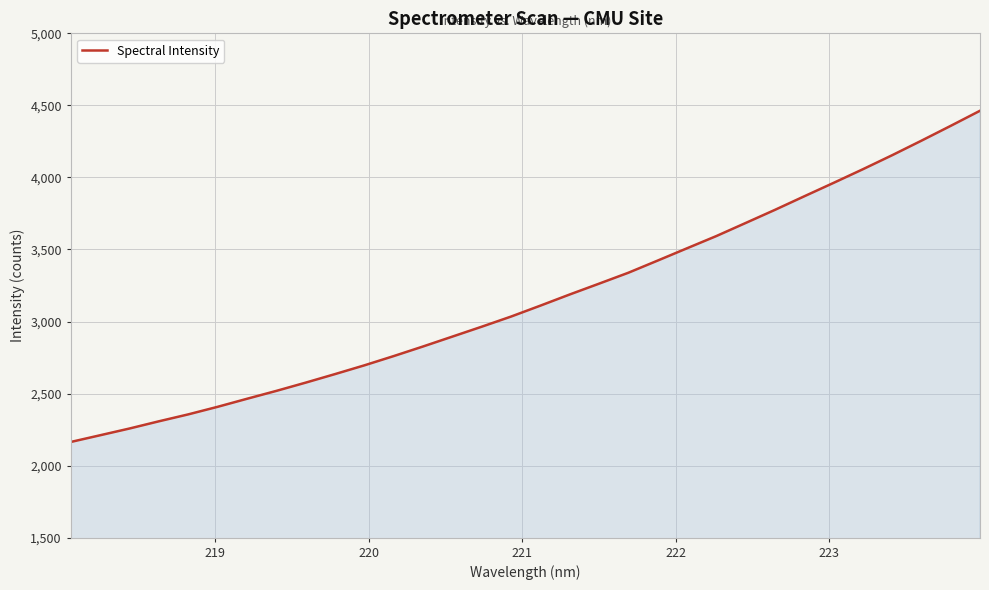

What is the smallest value displayed?

2164.3